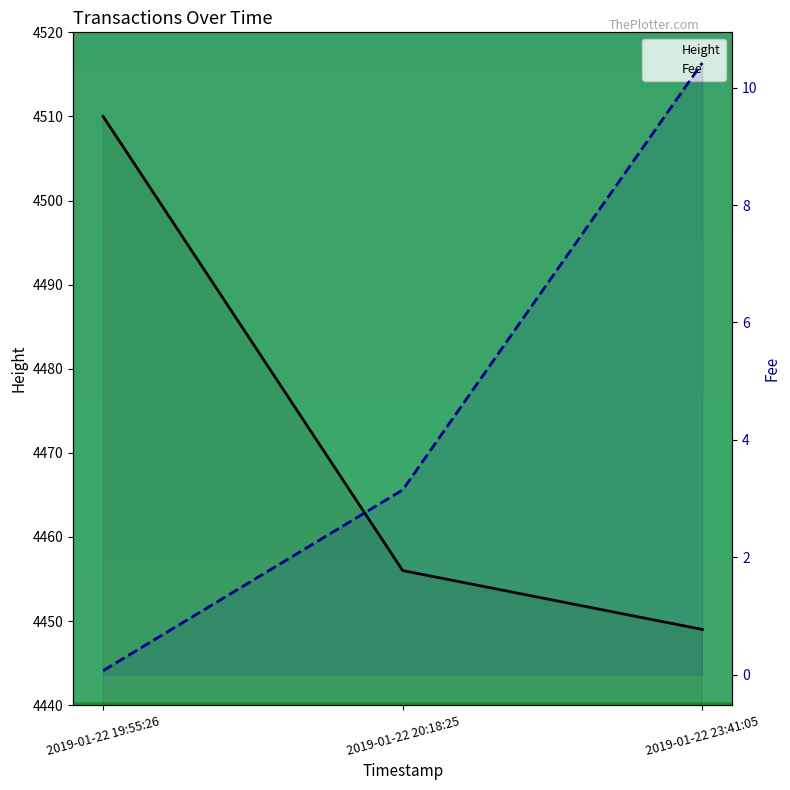

Rank the series at 2019-01-22 20:18:25 from highest to lowest value.

Height, Fee